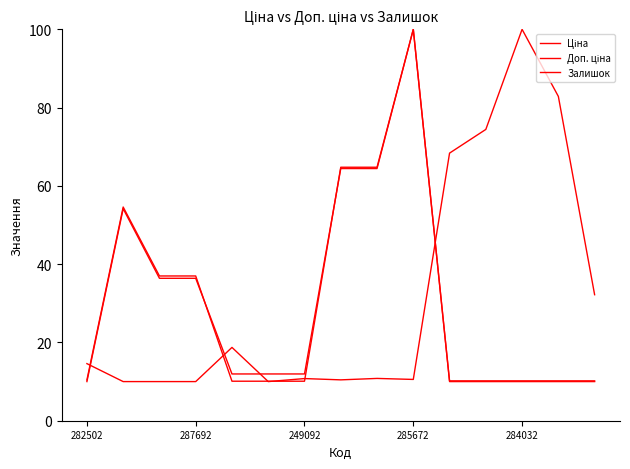

Between which two adjacent categories do Доп. ціна and Залишок first intersect?

282502 and 287692